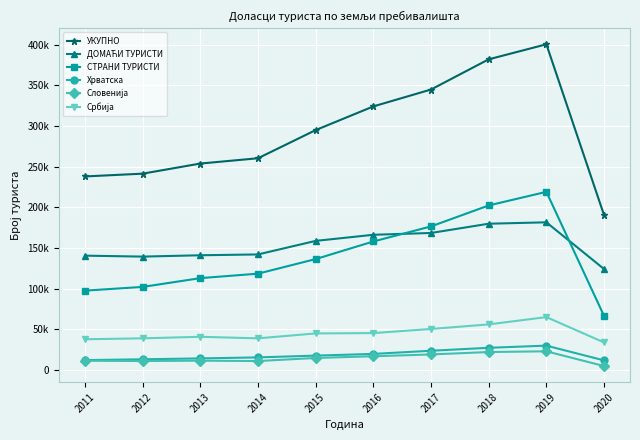

What is the value of the Србија point at the 3rd from the left?

40645